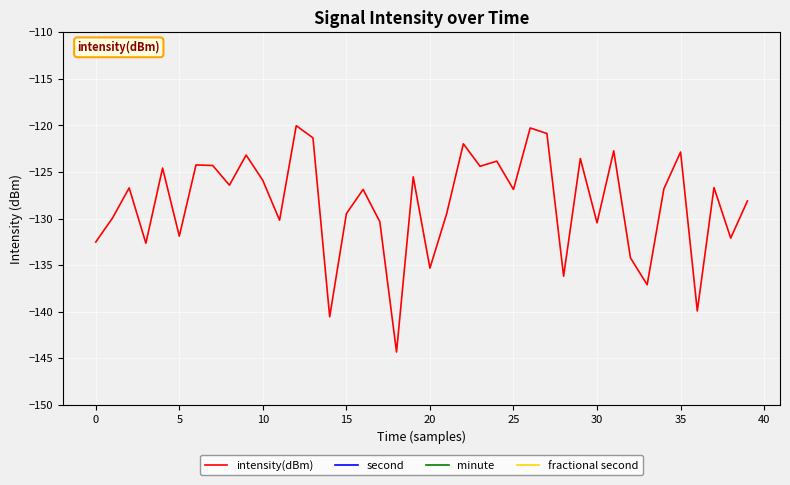

What is the sum of all minute values?

10.0